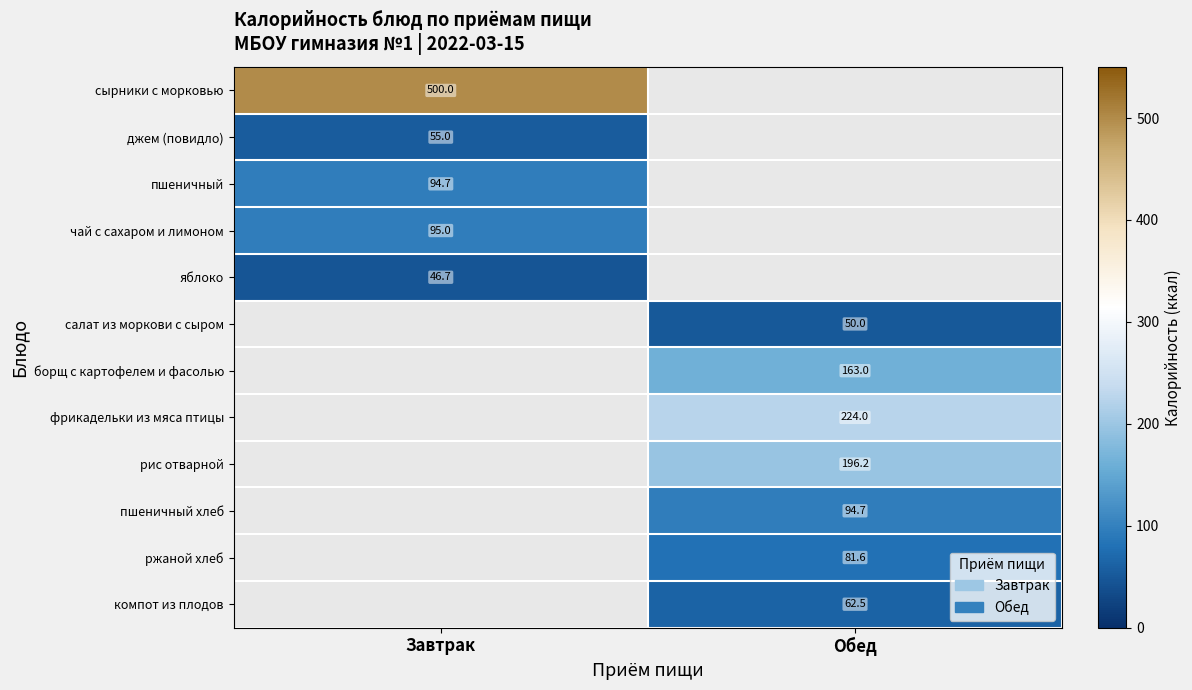

Which label corresponds to the smallest value in the chart?

Завтрак